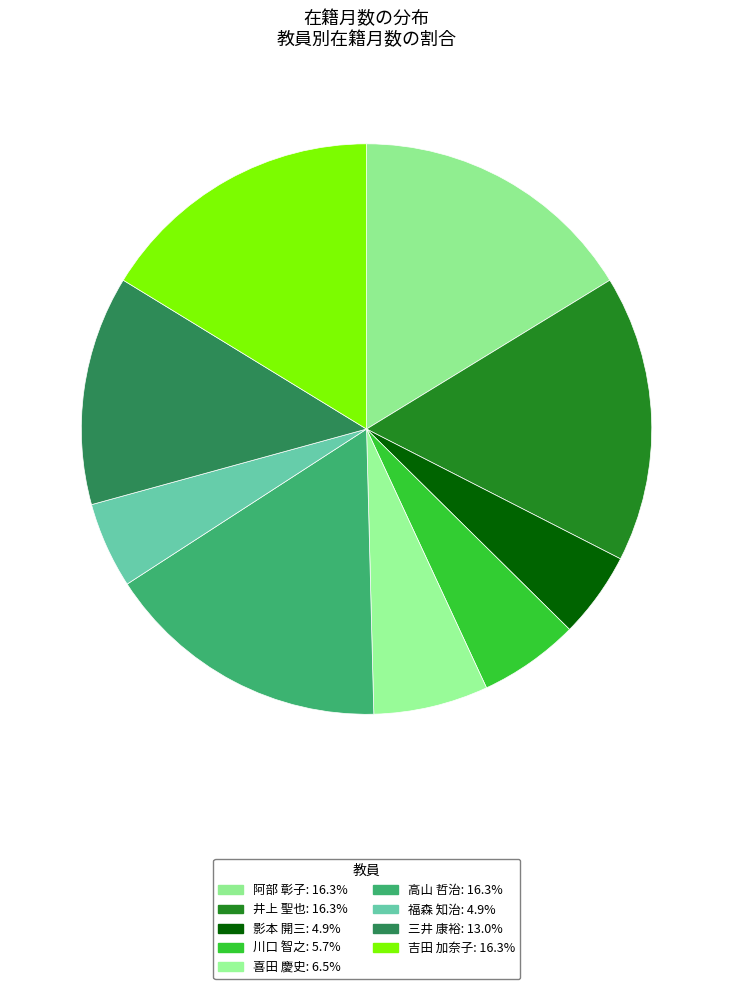

To the nearest percent, what portion does 阿部 彰子 represent?

16%